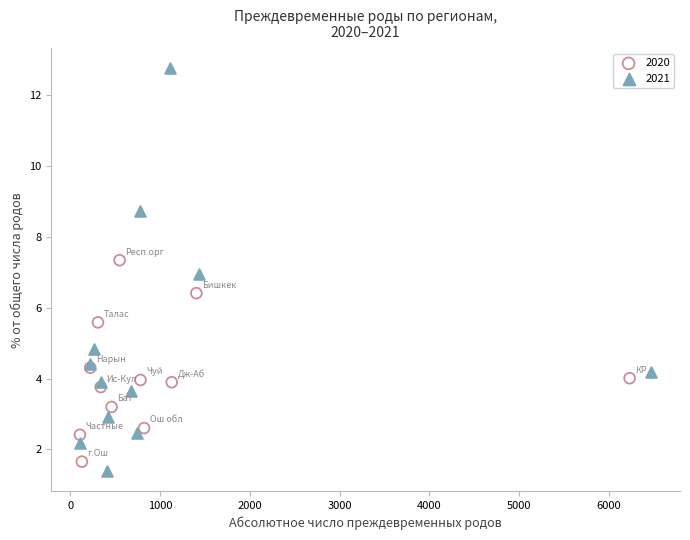

Which series reaches the maximum Y coordinate?

2021